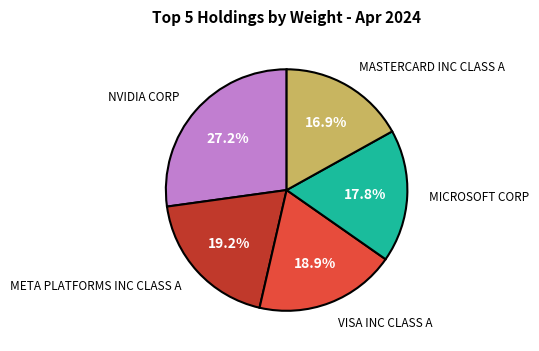

Does any single category account for the majority?

No